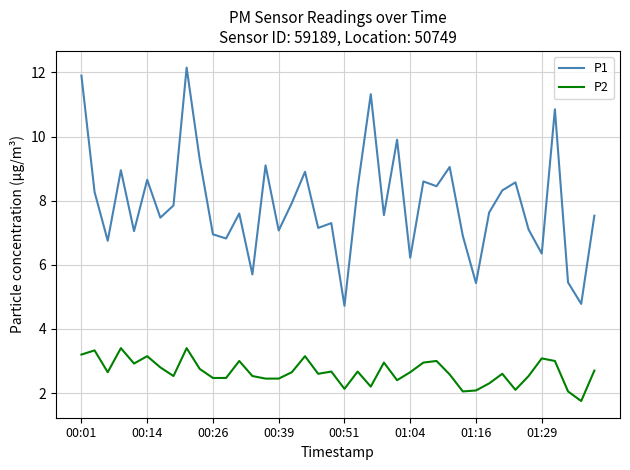

List the series in order of their overall mean, highest first.

P1, P2